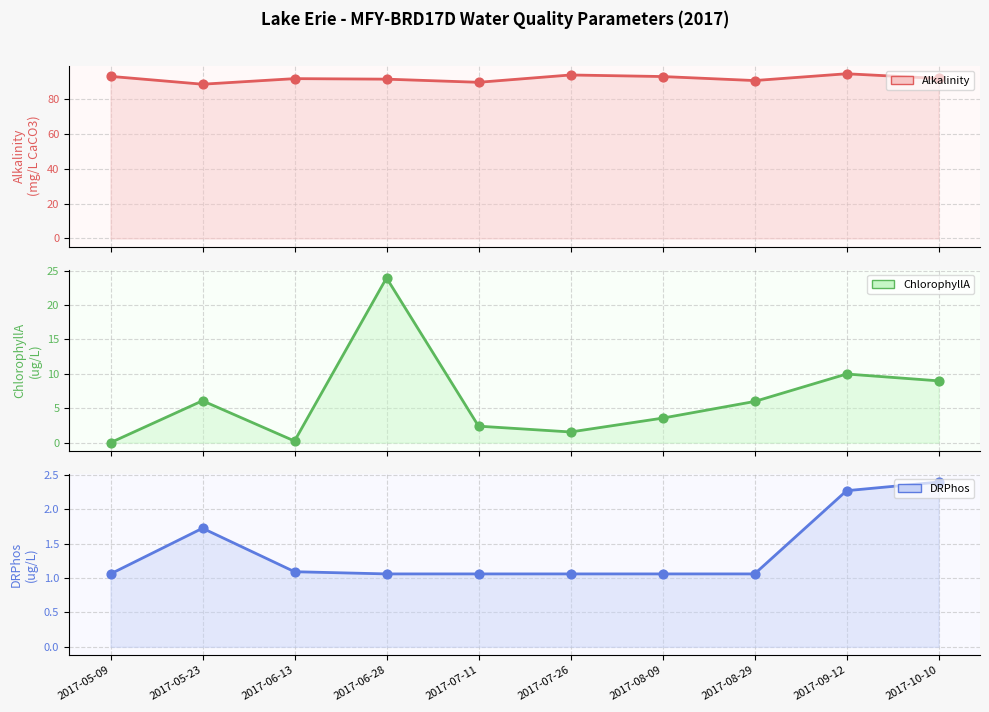

At which category is the sum across all series the highest?

2017-06-28